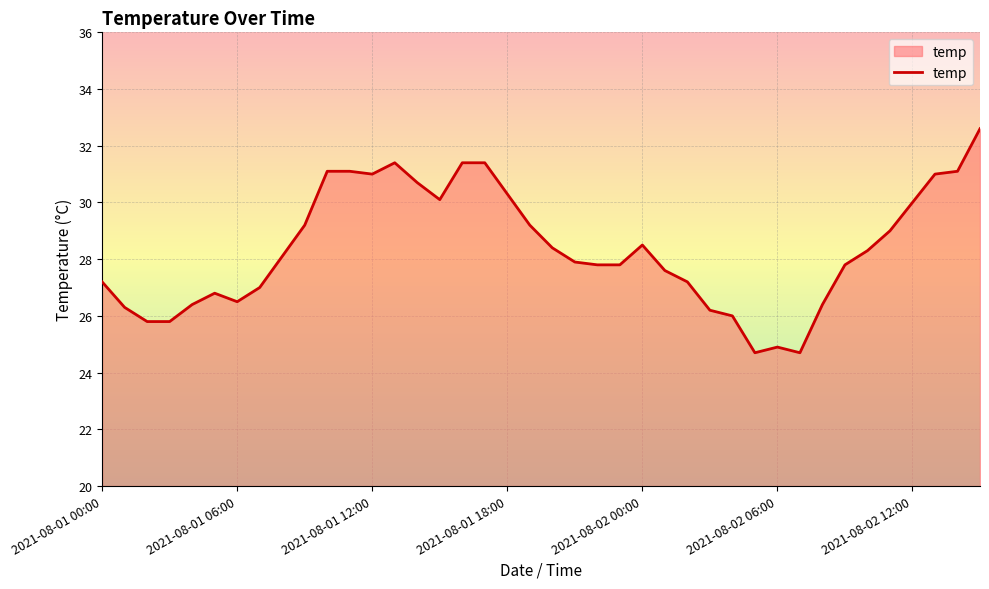

What is the smallest value displayed?

24.7